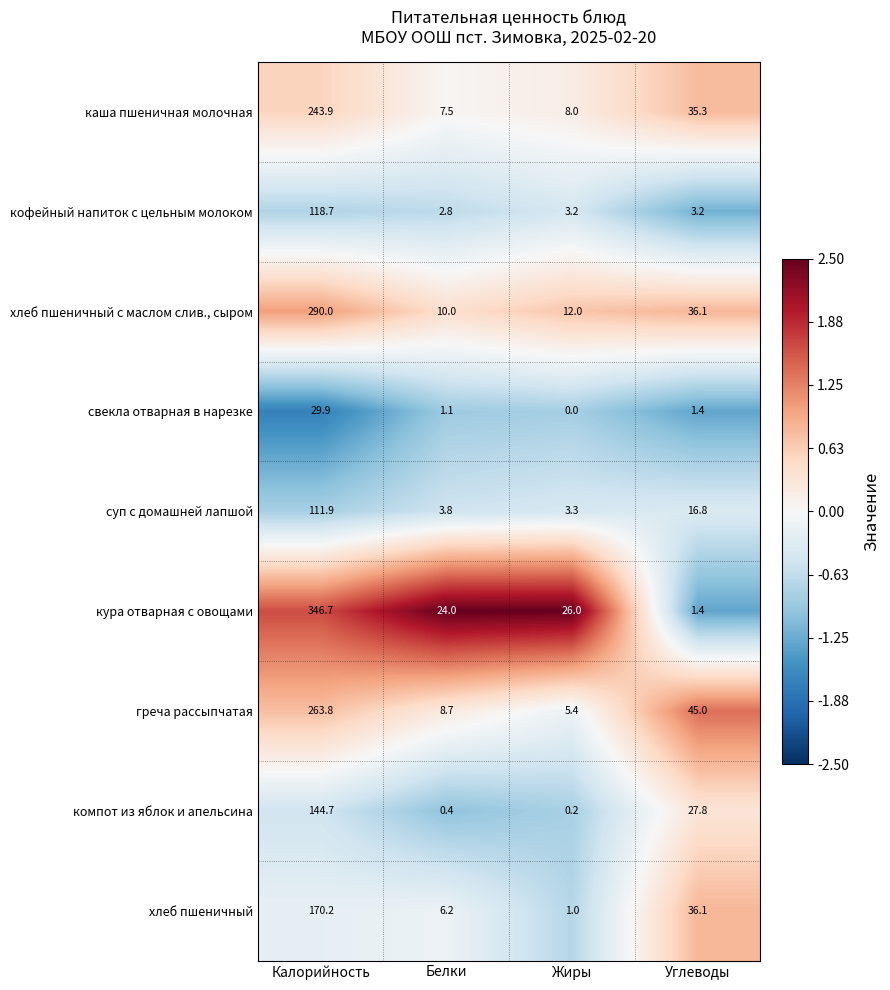

How many distinct data groups are displayed?

9